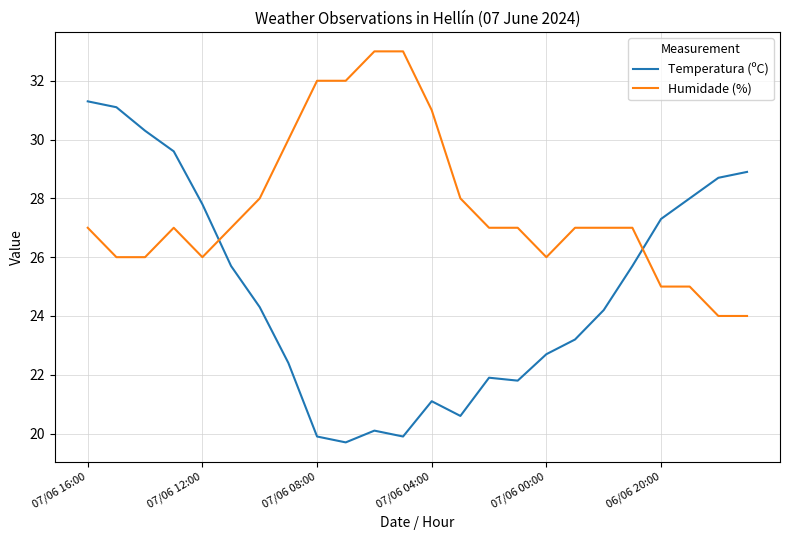

Rank the series by their average value, from highest to lowest.

Humidade (%), Temperatura (ºC)